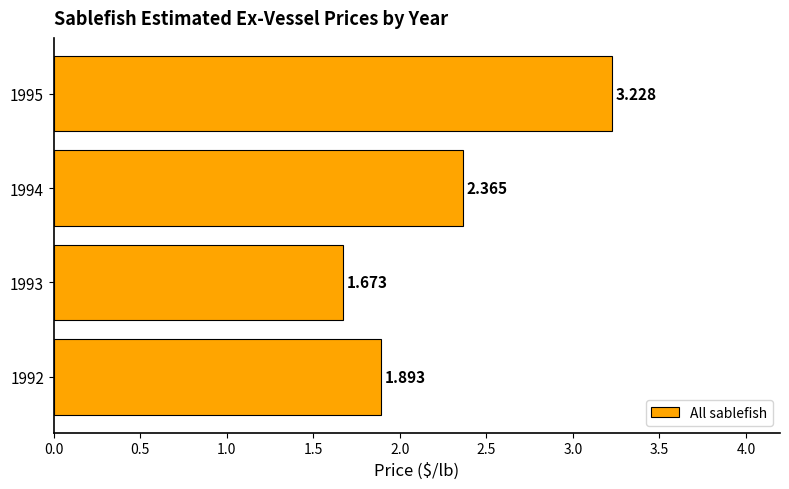

Count the values in the range 1 to 3.

3